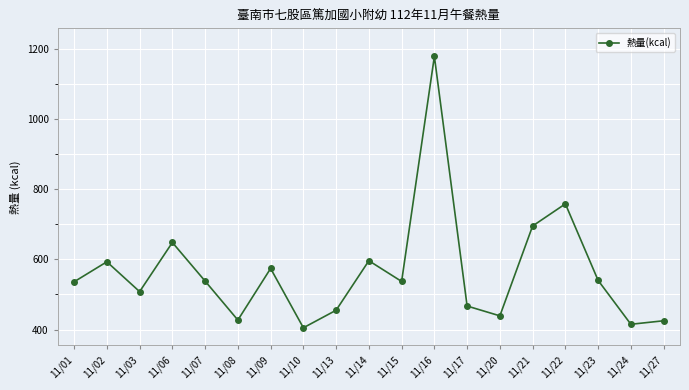

What is the difference between the maximum and second lowest values?

763